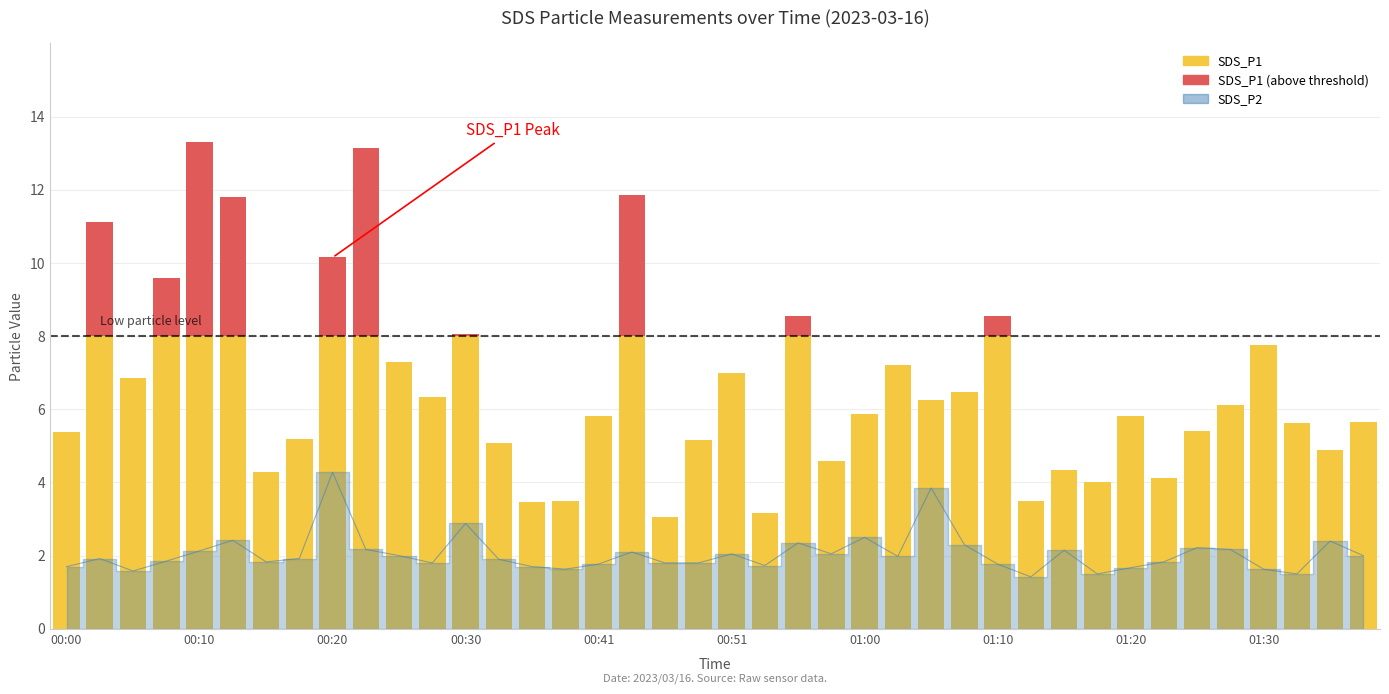

Is it true that the value at 01:05 is 1.1?

False